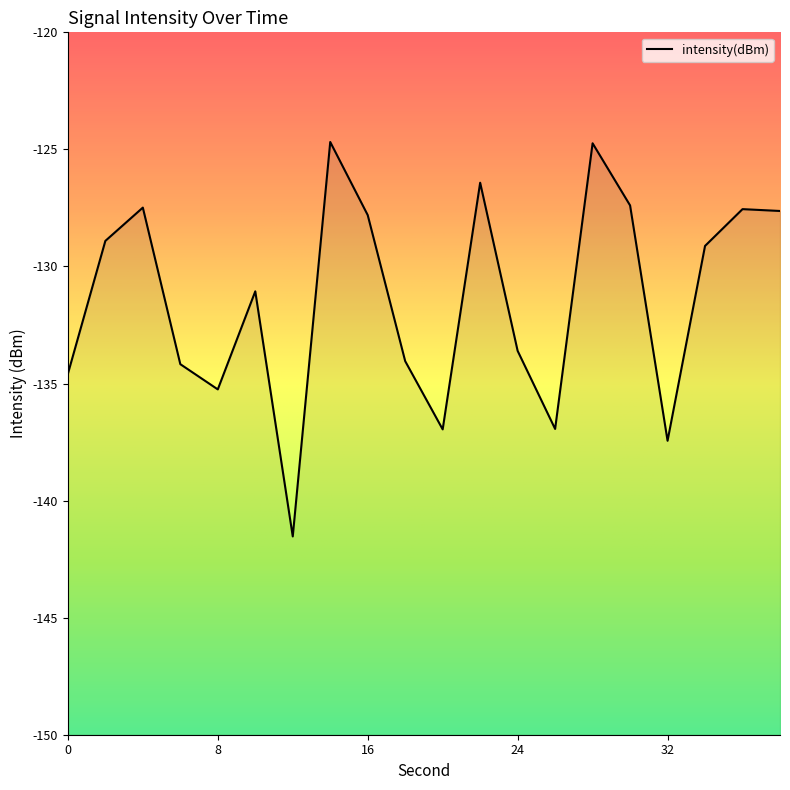

How many data points does each series have?

20